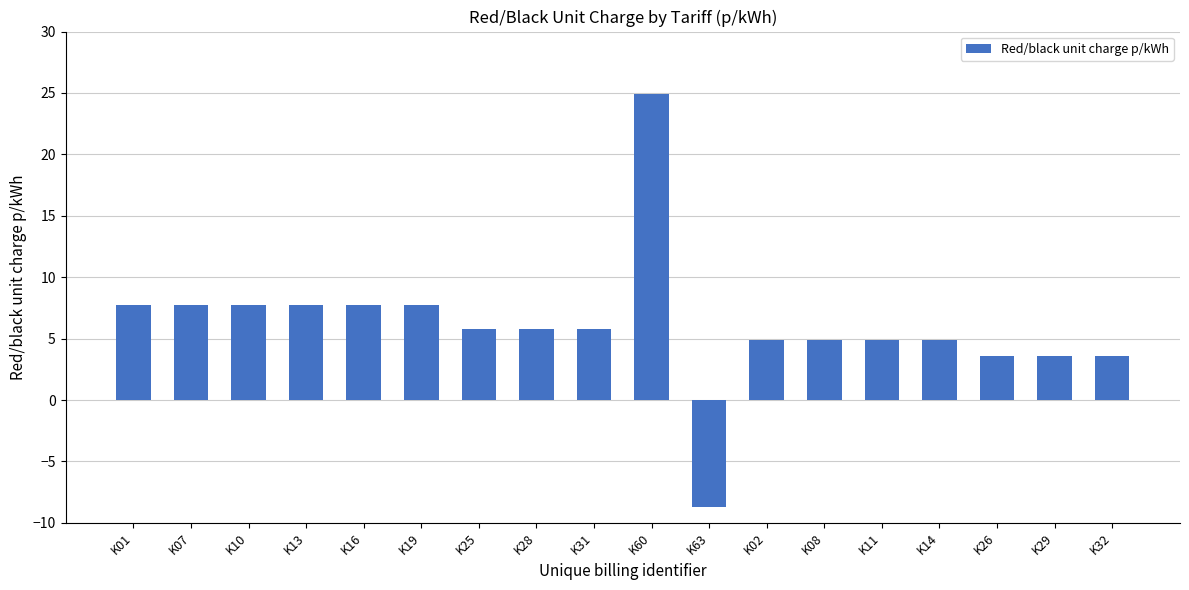

Which has a higher value, K25 or K60?

K60